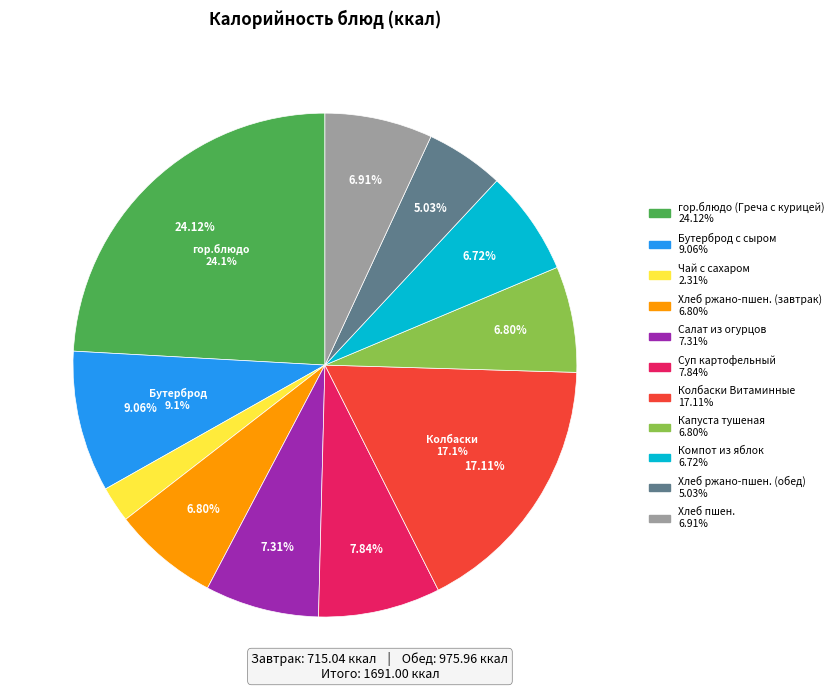

Combined, what portion of the pie is Капуста тушеная and Хлеб пшен.?

13.7%